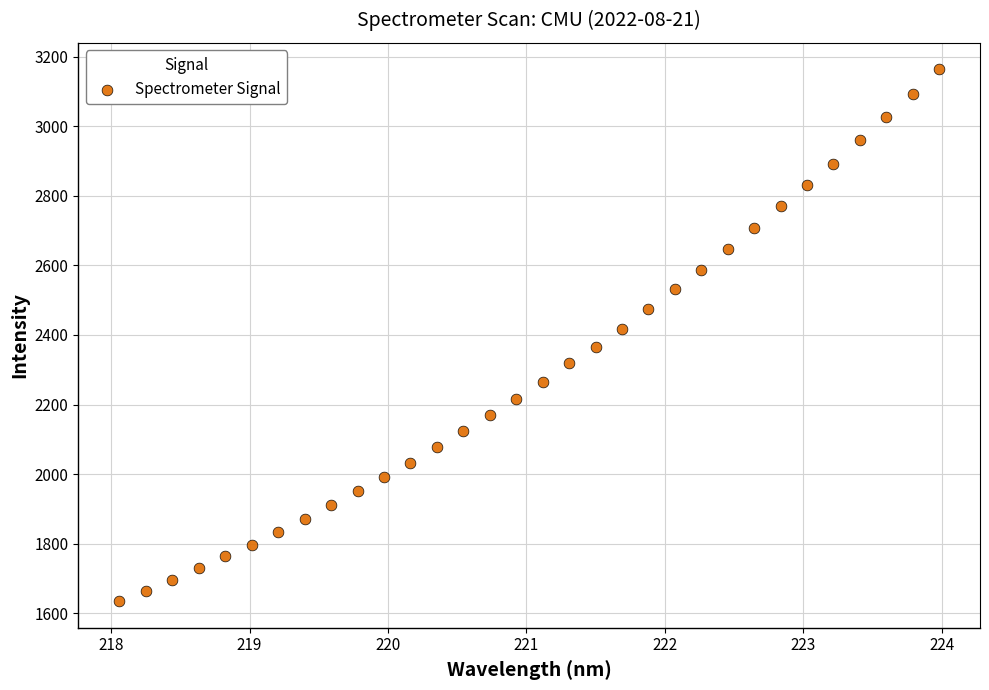

What is the range of Y values (max minus min)?

1529.1